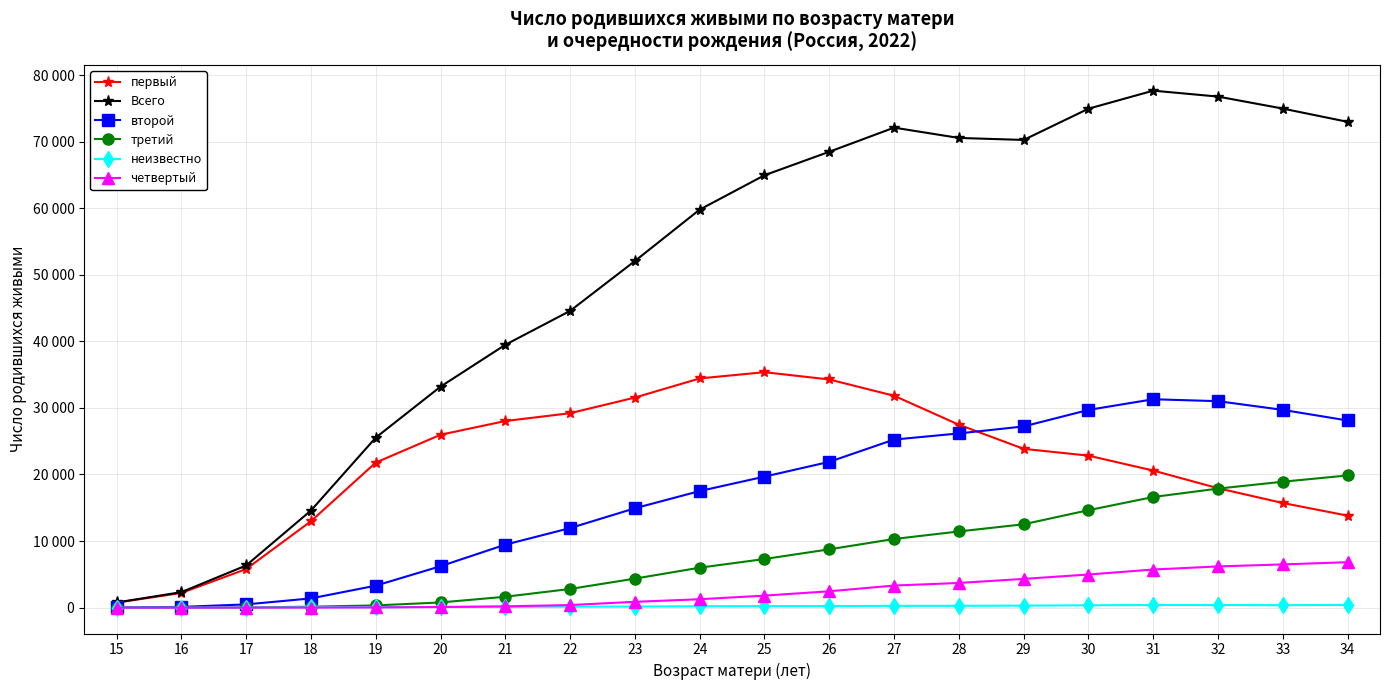

Which label corresponds to the largest value in the chart?

31